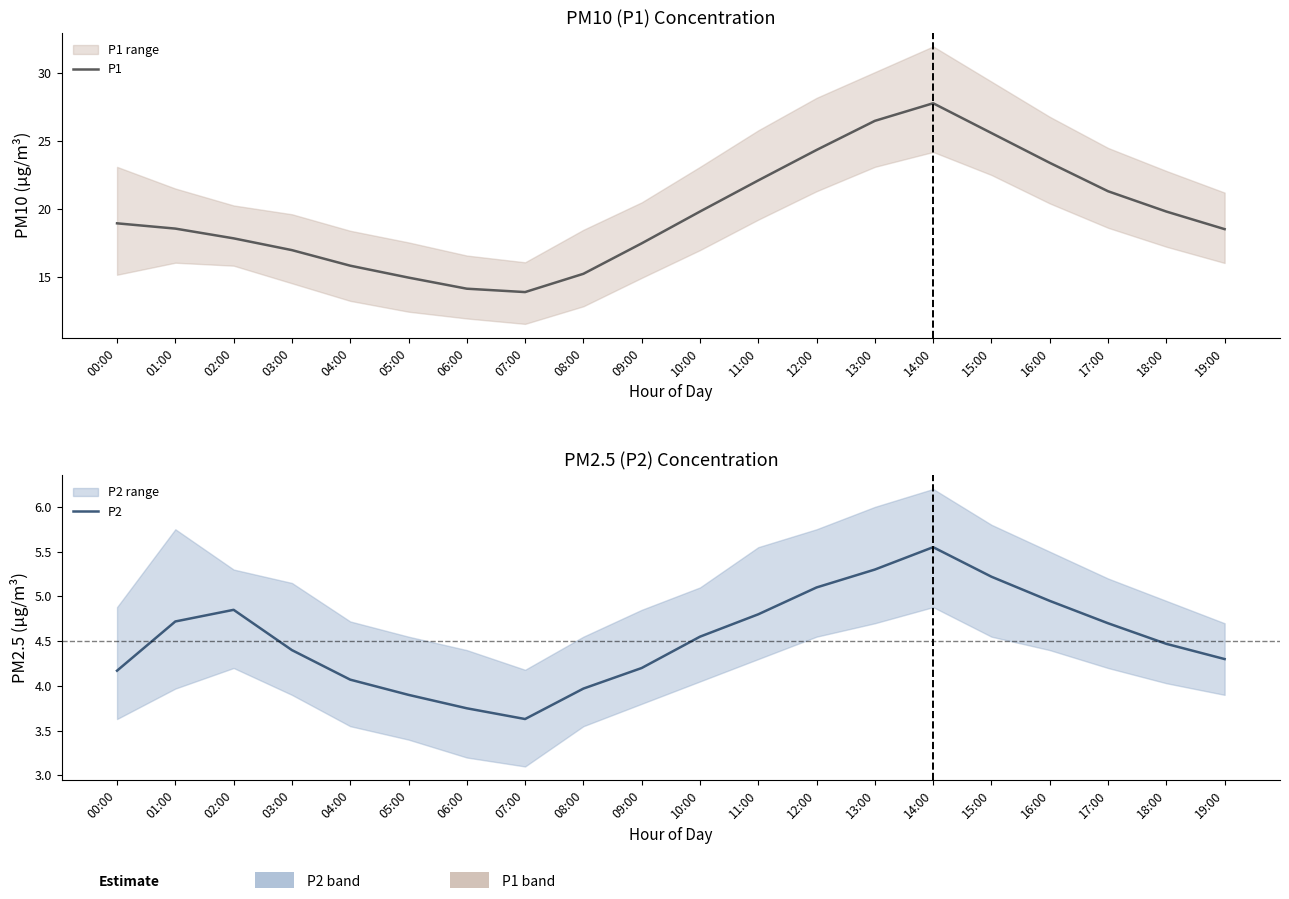

What is the average value of the P2 series?

4.5